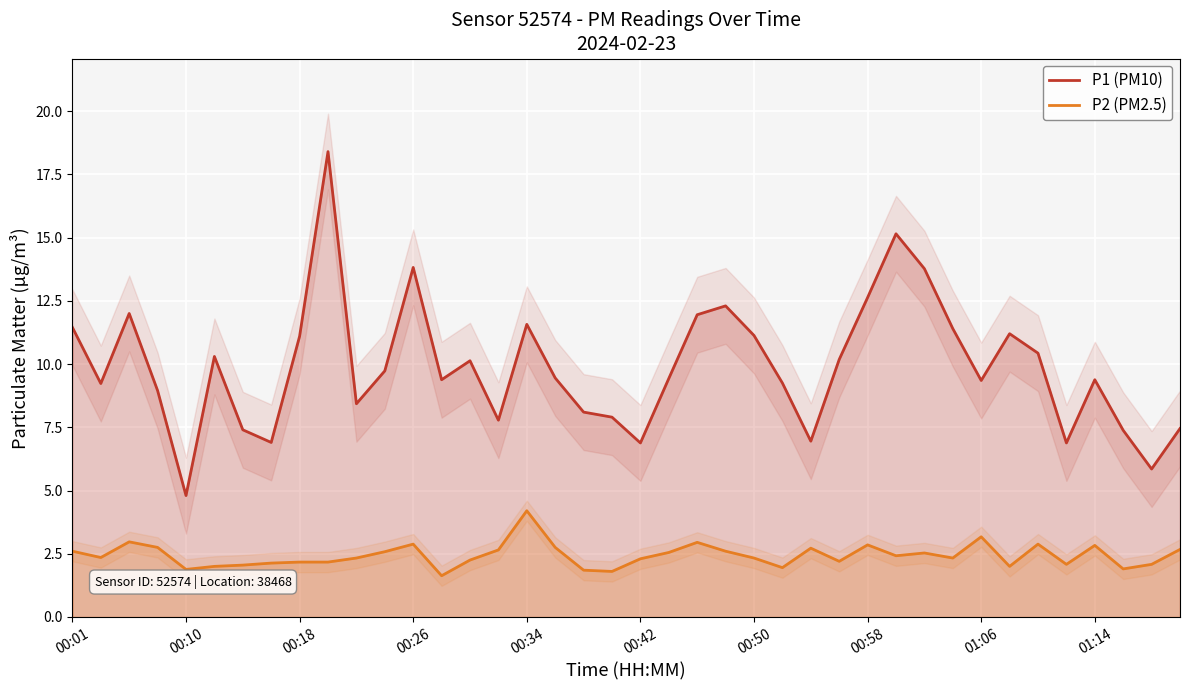

What is the maximum value for P1 (PM10)?

18.4